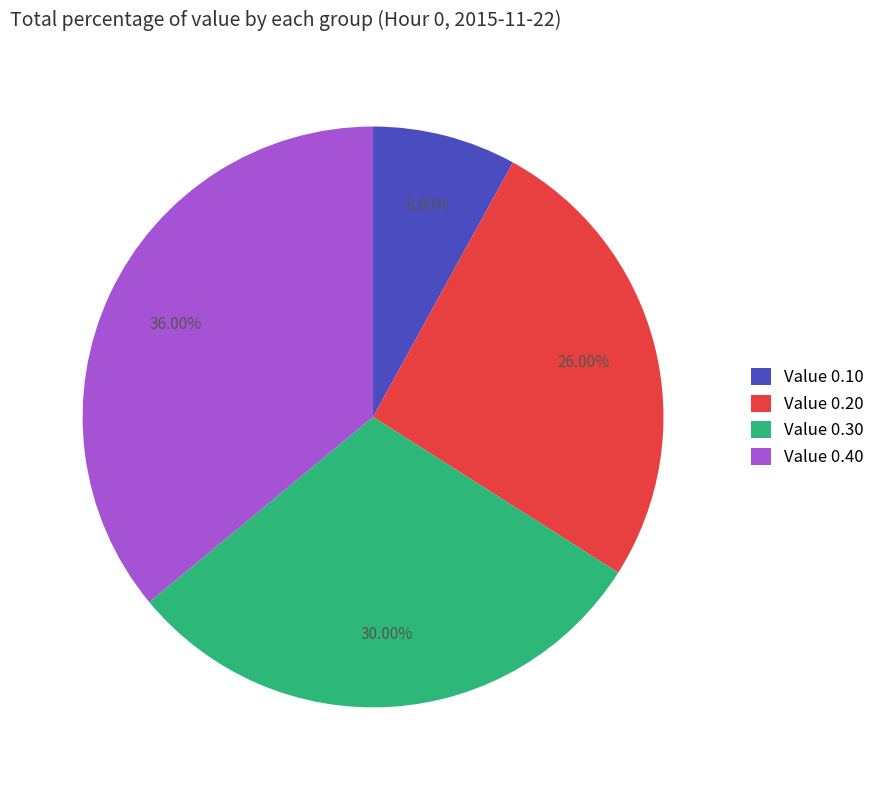

Which has a higher value, Value 0.40 or Value 0.20?

Value 0.40